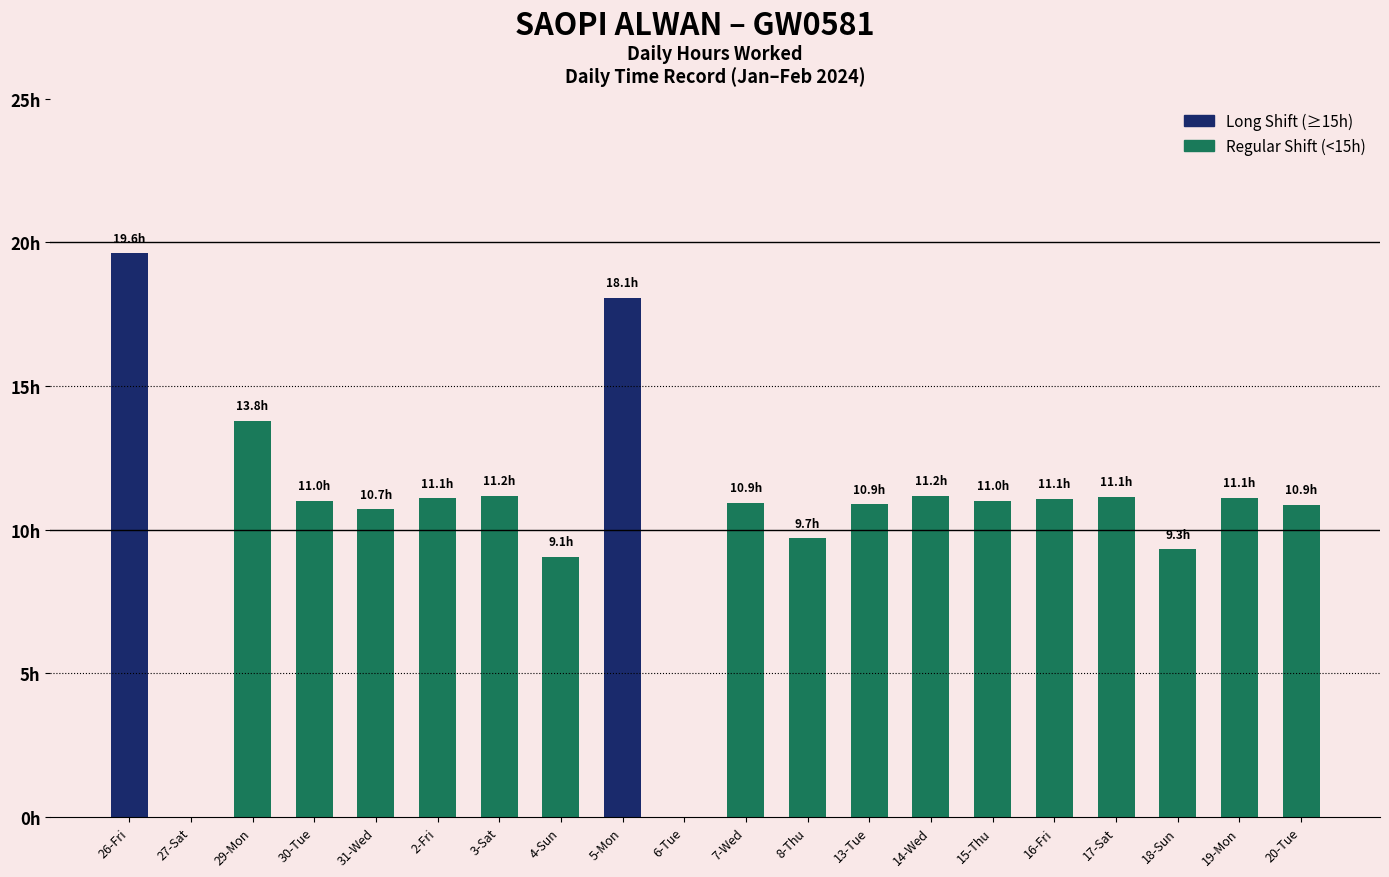

Reading left to right, transcribe all the data shown in this chart.

19.6	0.0	13.8	11.0	10.7	11.1	11.2	9.1	18.1	0.0	10.9	9.7	10.9	11.2	11.0	11.1	11.1	9.3	11.1	10.9